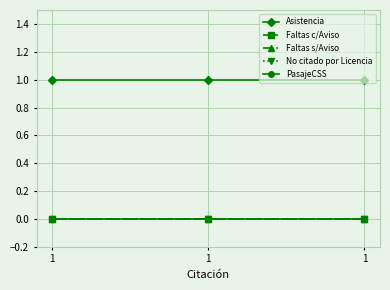

At which category is the sum across all series the highest?

1